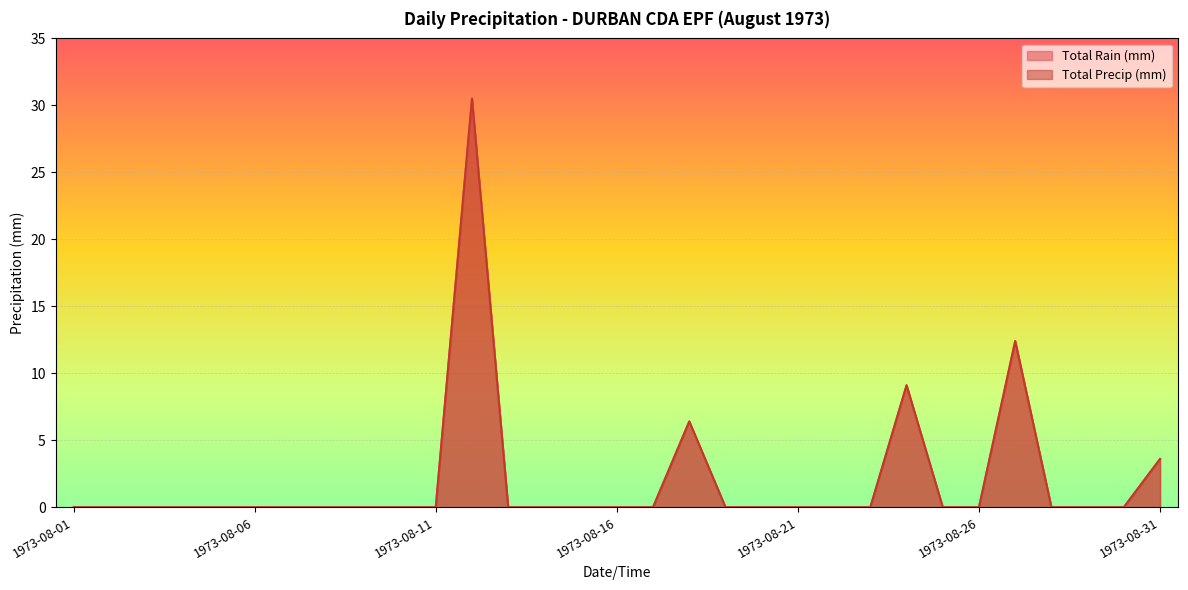

At which category is the sum across all series the highest?

1973-08-12